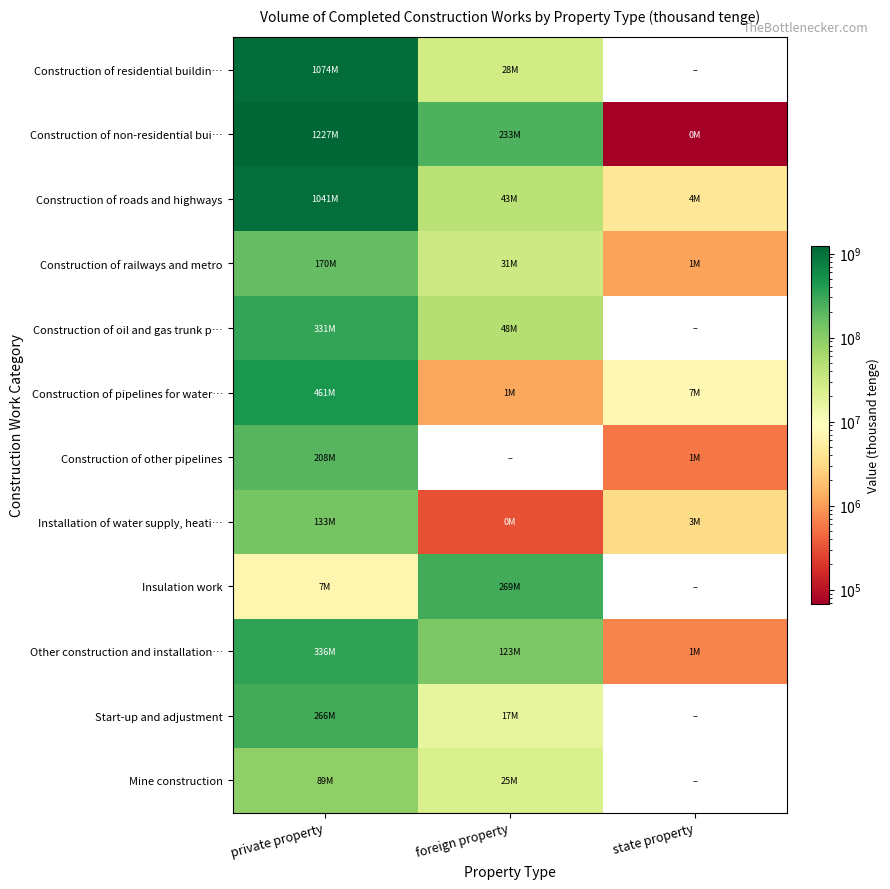

Reading left to right, what are all the values shown in this chart?

Construction of residential buildin…: private property=1074411706	foreign property=28116981	state property=0
Construction of non-residential bui…: private property=1226596370	foreign property=233053123	state property=67810
Construction of roads and highways: private property=1041142469	foreign property=43403759	state property=4364173
Construction of railways and metro: private property=170213233	foreign property=30517042	state property=1074057
Construction of oil and gas trunk p…: private property=330792174	foreign property=48481412	state property=0
Construction of pipelines for water…: private property=460638847	foreign property=1166665	state property=7301287
Construction of other pipelines: private property=207681461	foreign property=0	state property=572190
Installation of water supply, heati…: private property=132757396	foreign property=304309	state property=3196592
Insulation work: private property=6870757	foreign property=269082463	state property=0
Other construction and installation…: private property=335532177	foreign property=122744310	state property=679503
Start-up and adjustment: private property=266138462	foreign property=16582821	state property=0
Mine construction: private property=88681940	foreign property=24662649	state property=0